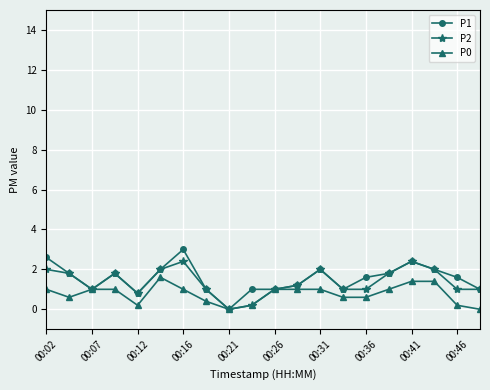

What is the value of the P1 point at the 16th from the left?

1.8